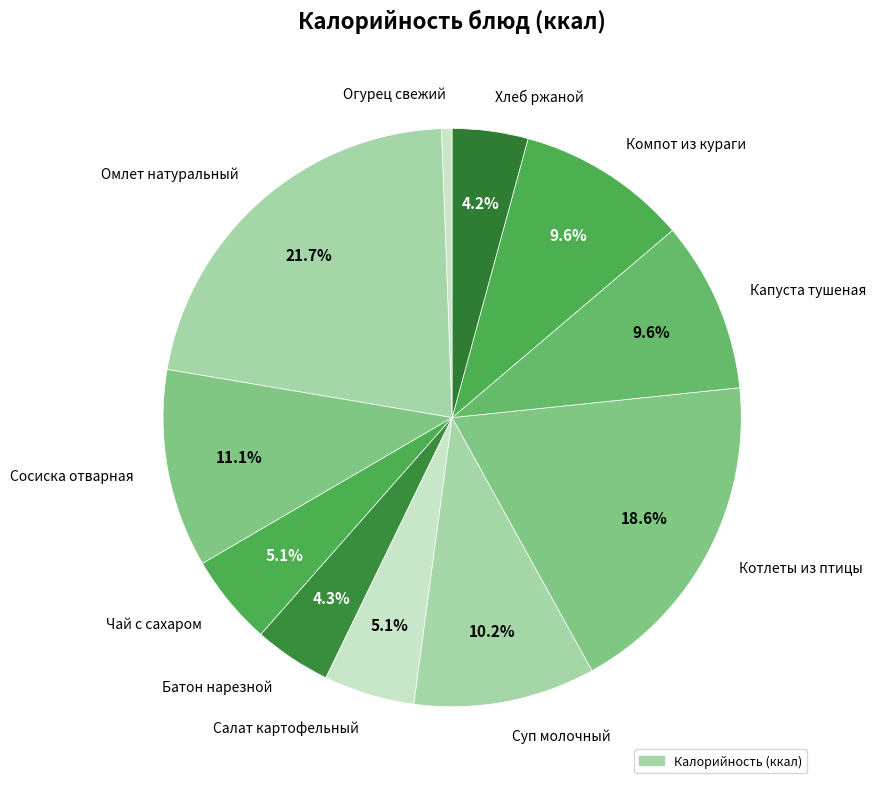

How many slices are in this pie chart?

11